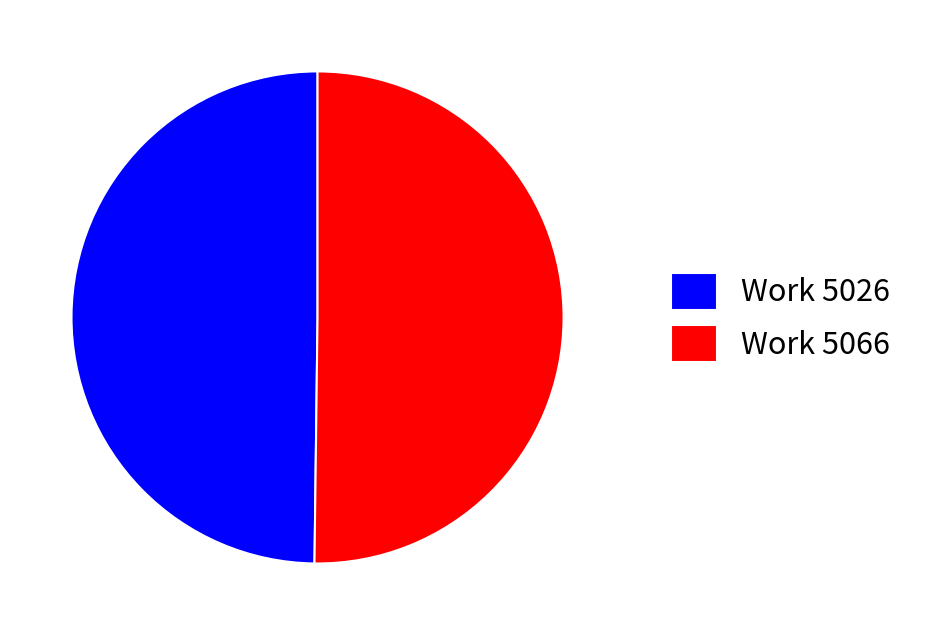

What is the ratio of the value at Work 5066 to the value at Work 5026?

1.0